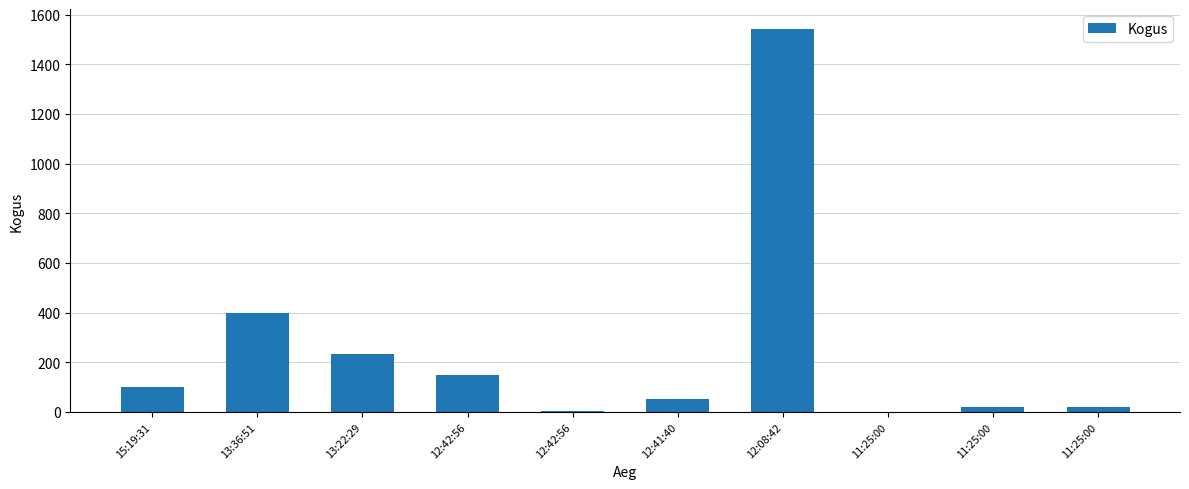

Is it true that the value at 11:25:00 is 1?

False